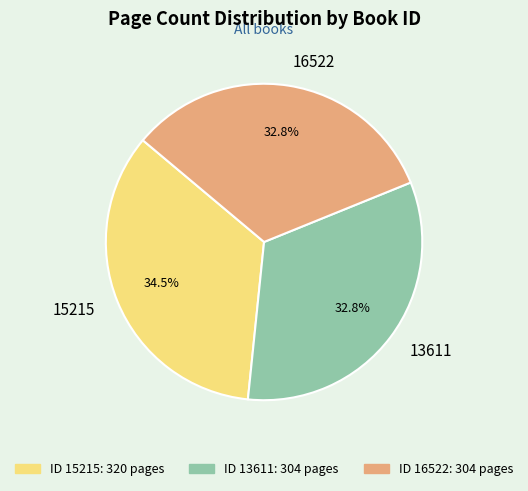

Between 16522 and 15215, which is larger?

15215